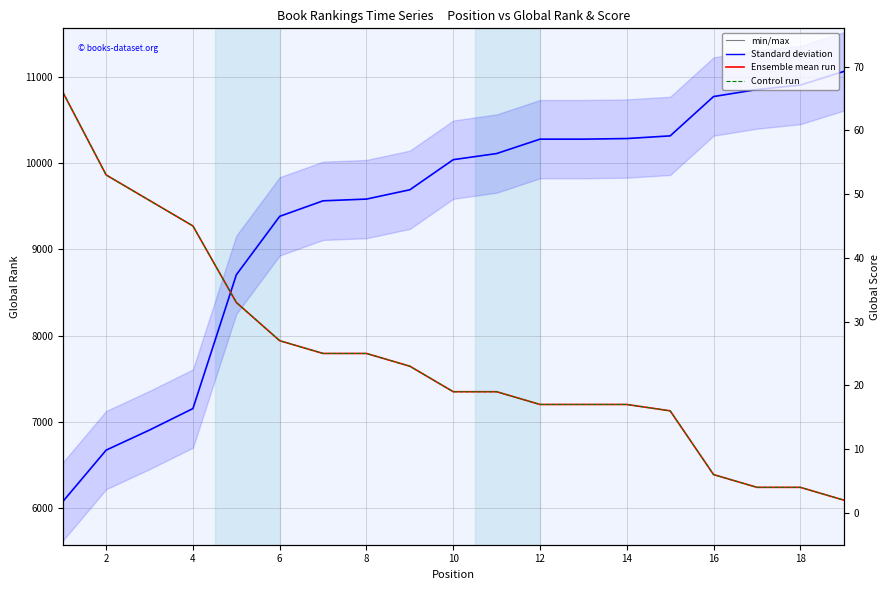

True or false: Ensemble mean run (Score) and Control run (Score) cross at least once.

False